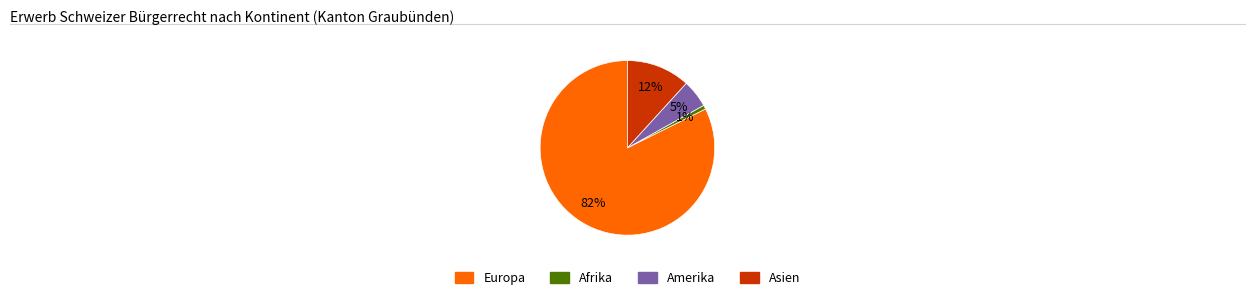

How many segments does this pie chart have?

4